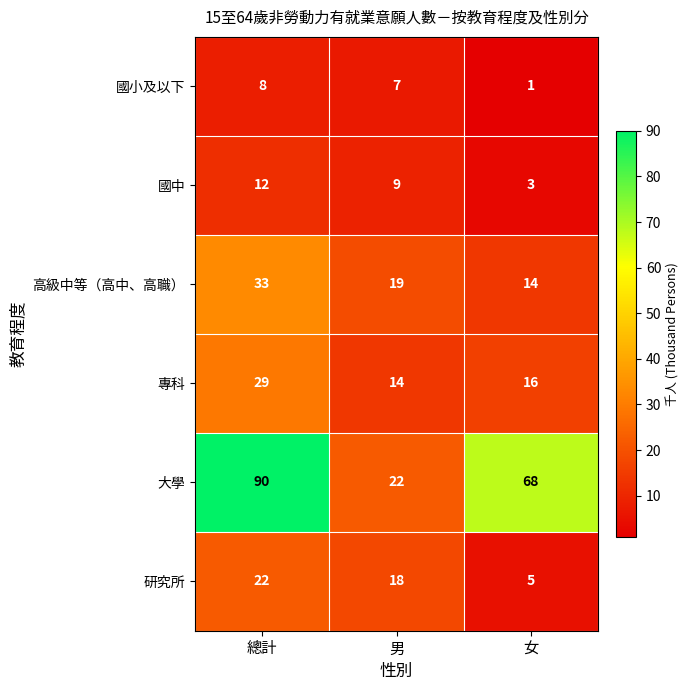

Is it true that 國小及以下 equals 8 at 總計?

True